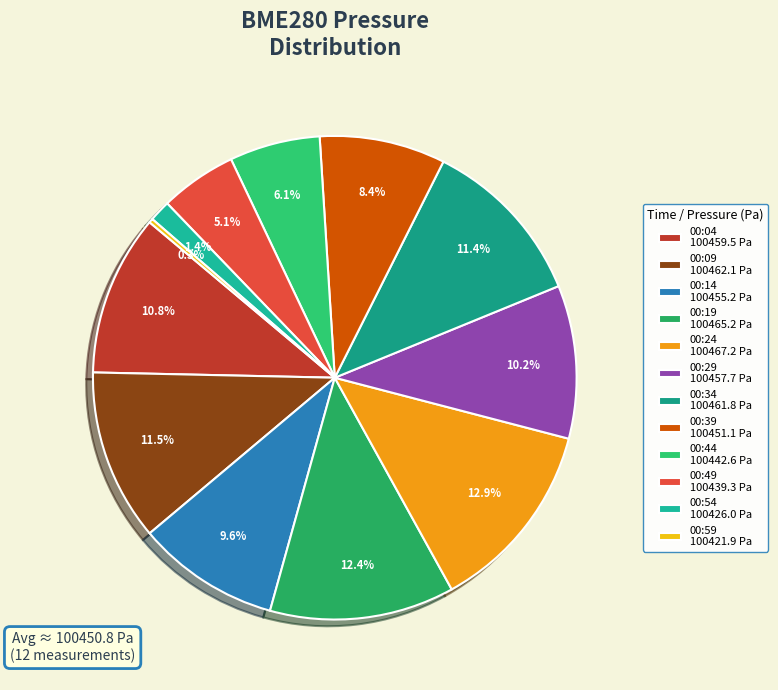

To the nearest percent, what portion does 00:24 represent?

13%